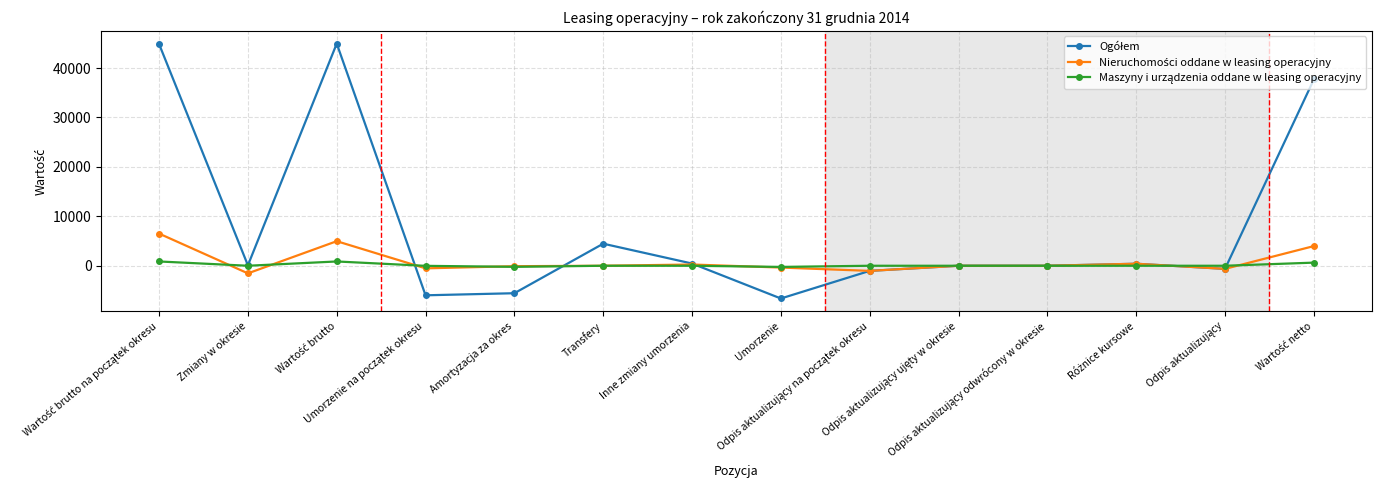

What is the smallest value displayed?

-6624